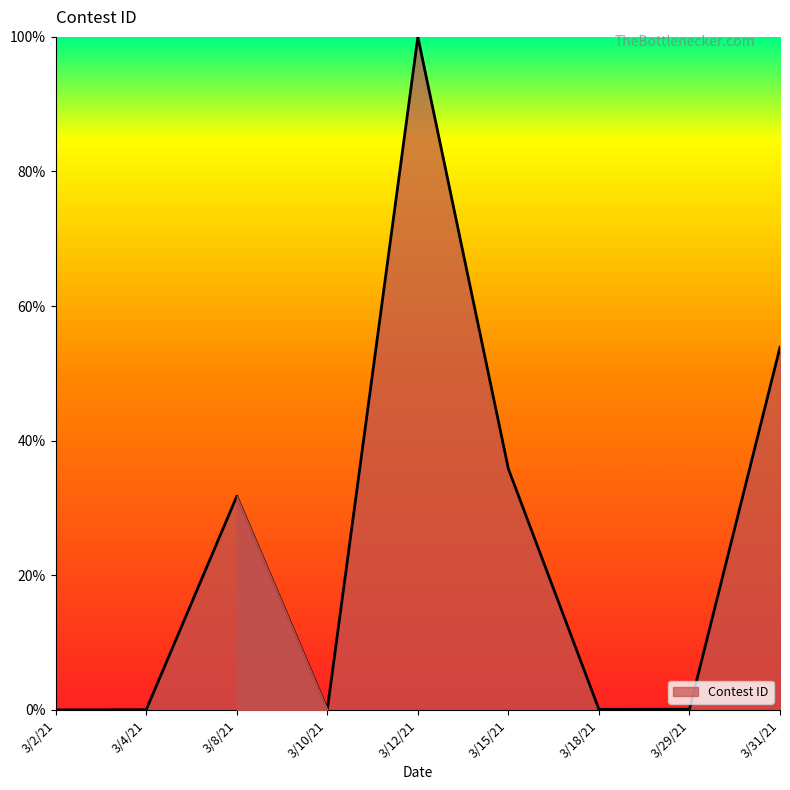

True or false: the data shows 178.5 at 3/12/21.

False